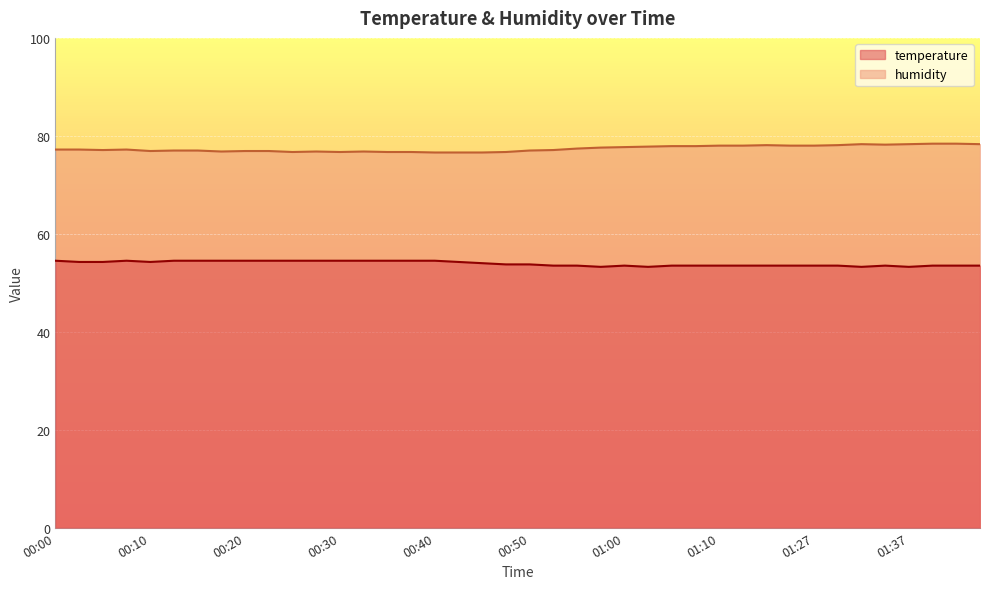

At which label is temperature closest to 53?

00:57